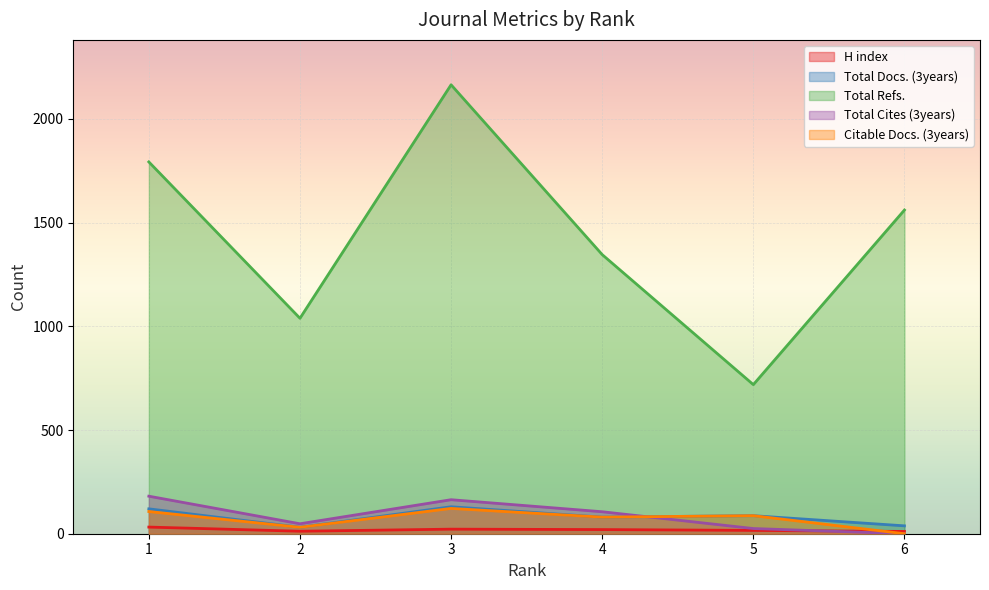

What is the difference between the Total Cites (3years) values at 4 and 2?

58